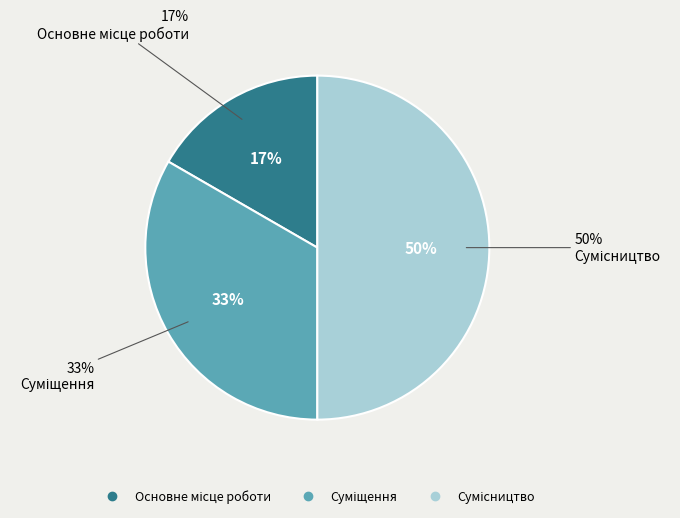

Is there any slice that represents more than half of the pie?

No